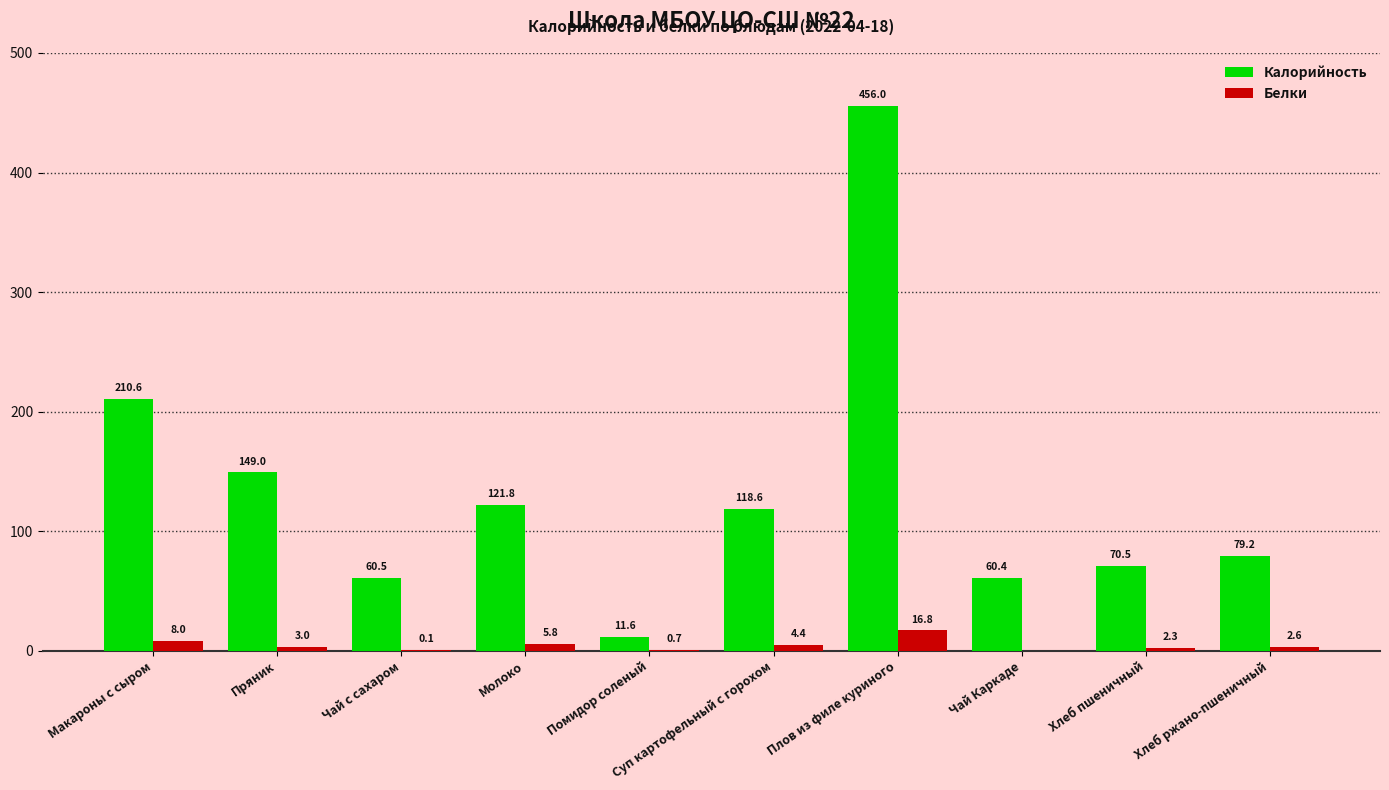

True or false: Белки has a value of 0.0 at Чай Каркаде.

True